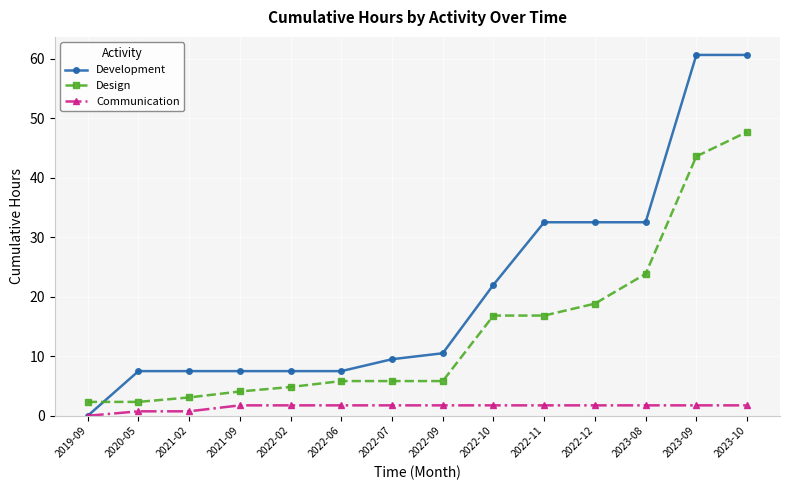

What is the value of the Development point at the 9th from the left?

22.0